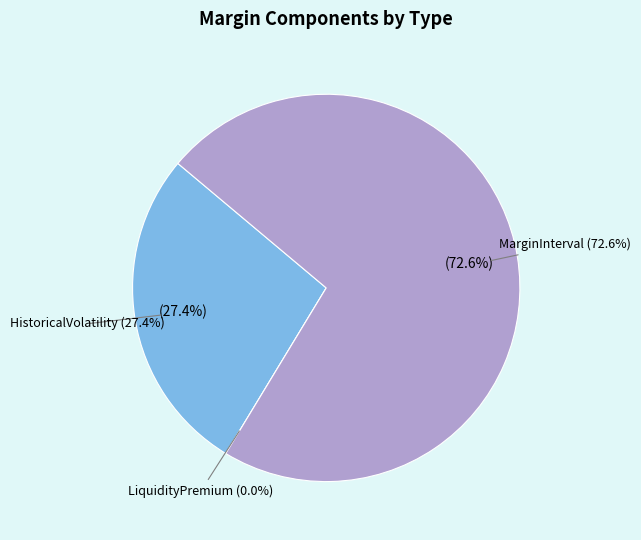

What is the majority slice?

MarginInterval